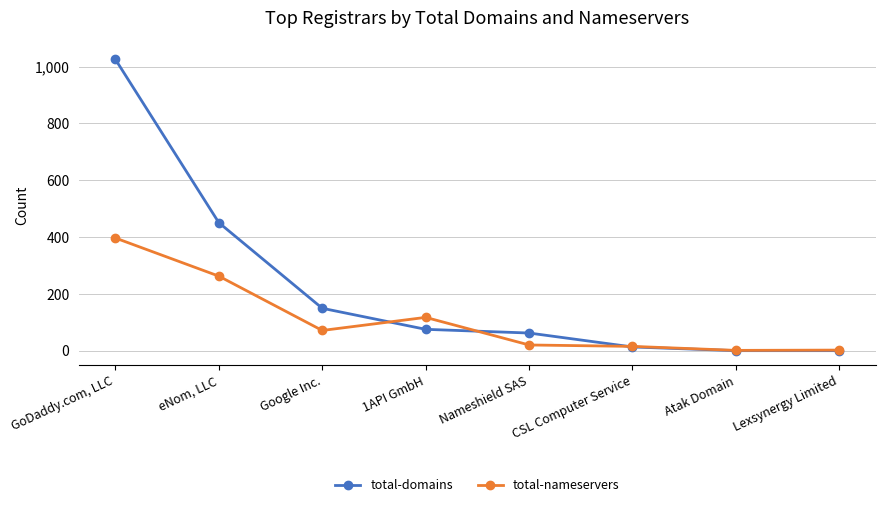

At which category does total-nameservers reach its first local peak?

1API GmbH